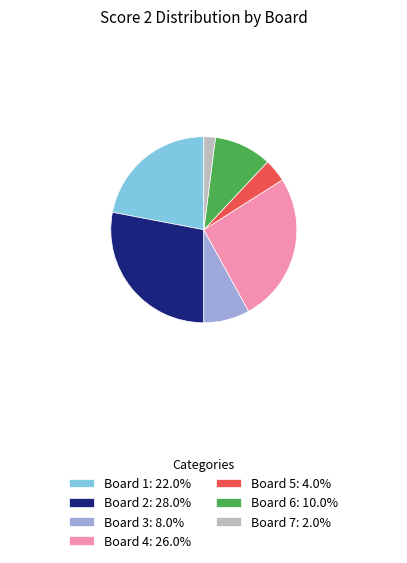

Does any single category account for the majority?

No